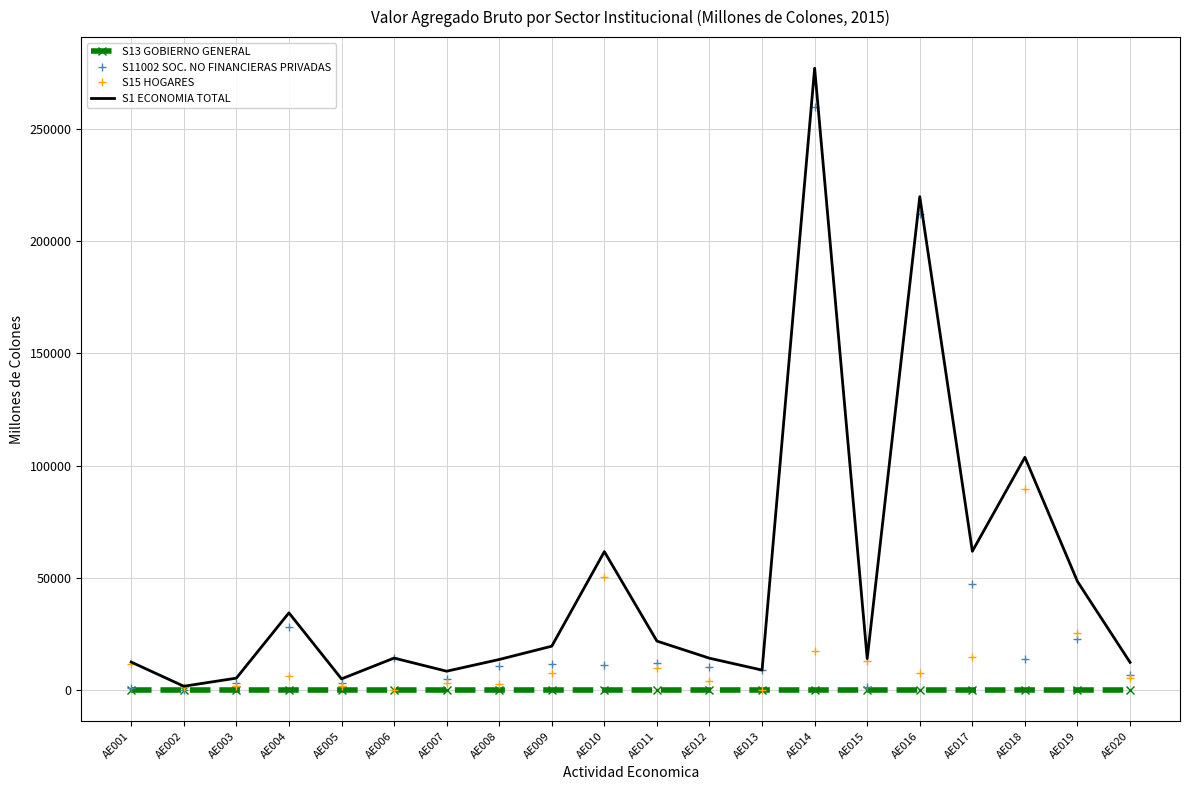

The value of S1 ECONOMIA TOTAL at AE014 is 276951.8. True or false?

True